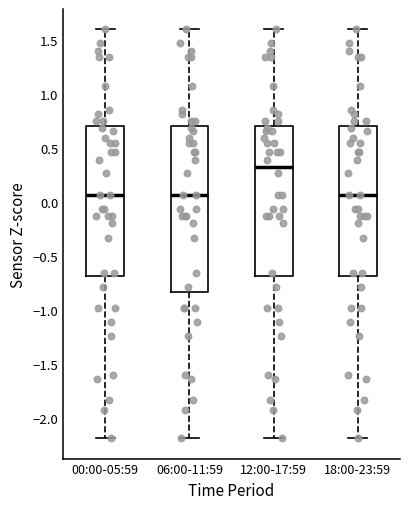

Which box is the tallest, from its lower edge to its upper edge?

06:00-11:59